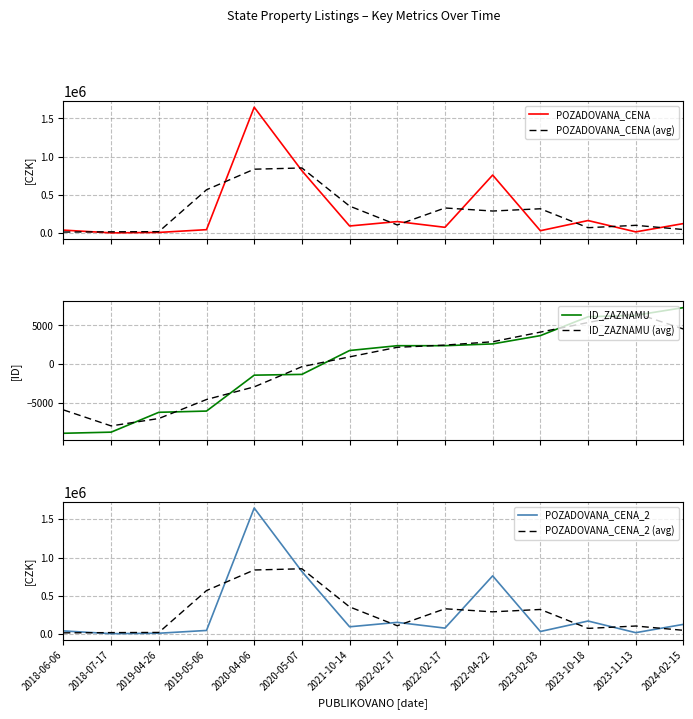

True or false: ID_ZAZNAMU and POZADOVANA_CENA_2 (avg) intersect in this chart.

False